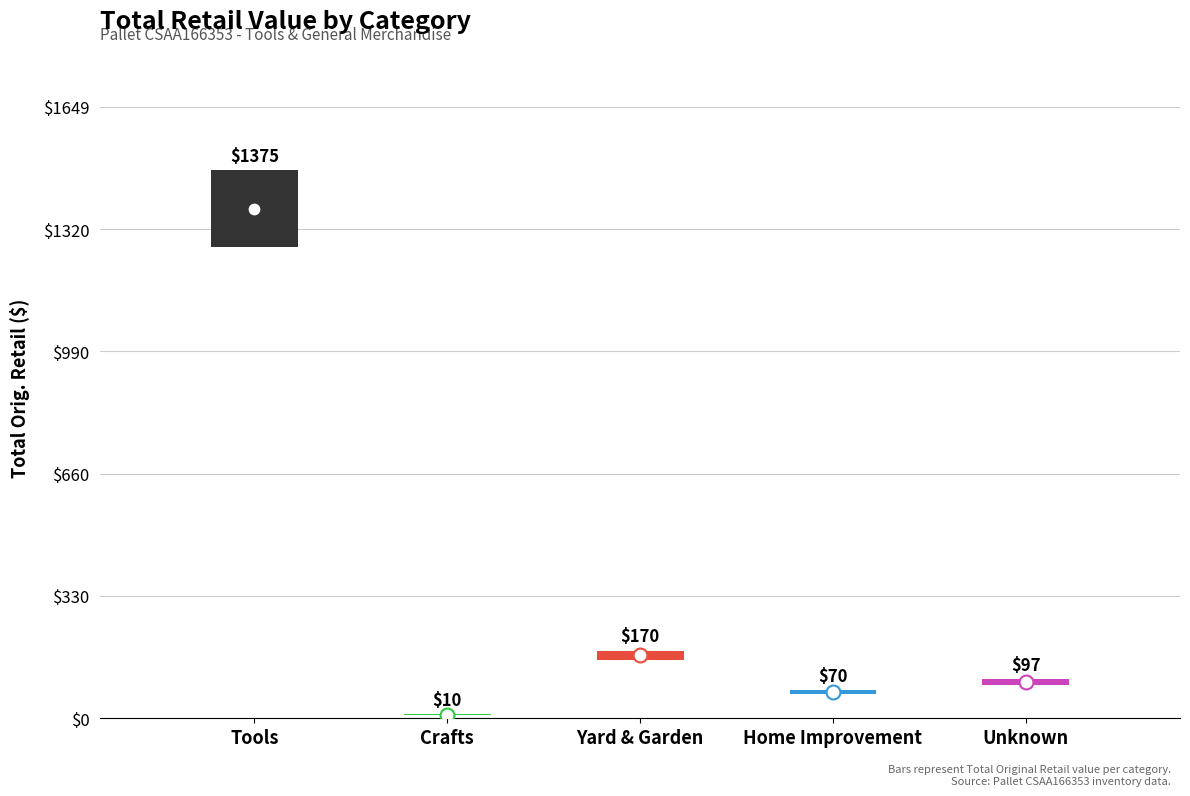

How many interior local peaks (higher than both neighbors) does the data have?

1